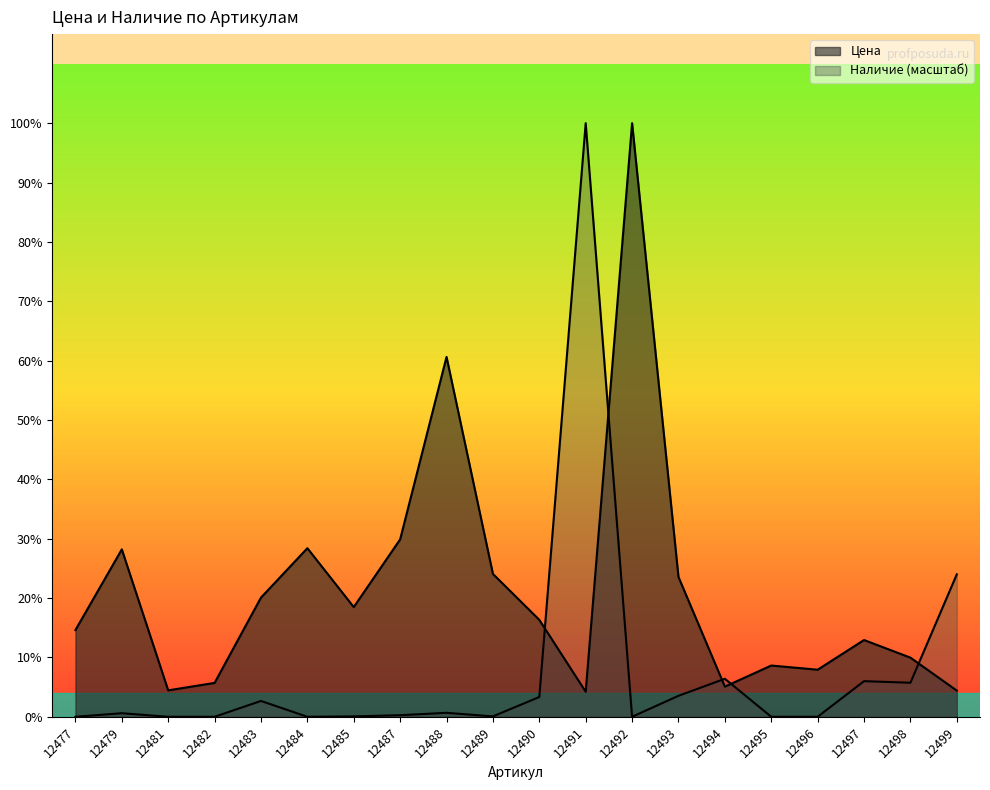

Which has a higher value, 12497 or 12482?

12497